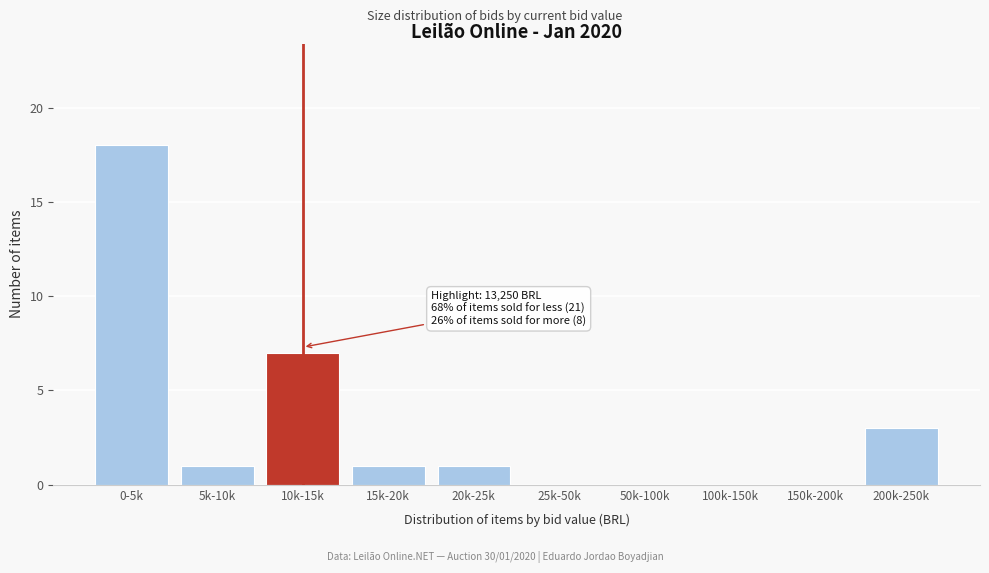

Reading left to right, extract all data points from this chart.

0-5k=18	5k-10k=1	10k-15k=7	15k-20k=1	20k-25k=1	25k-50k=0	50k-100k=0	100k-150k=0	150k-200k=0	200k-250k=3